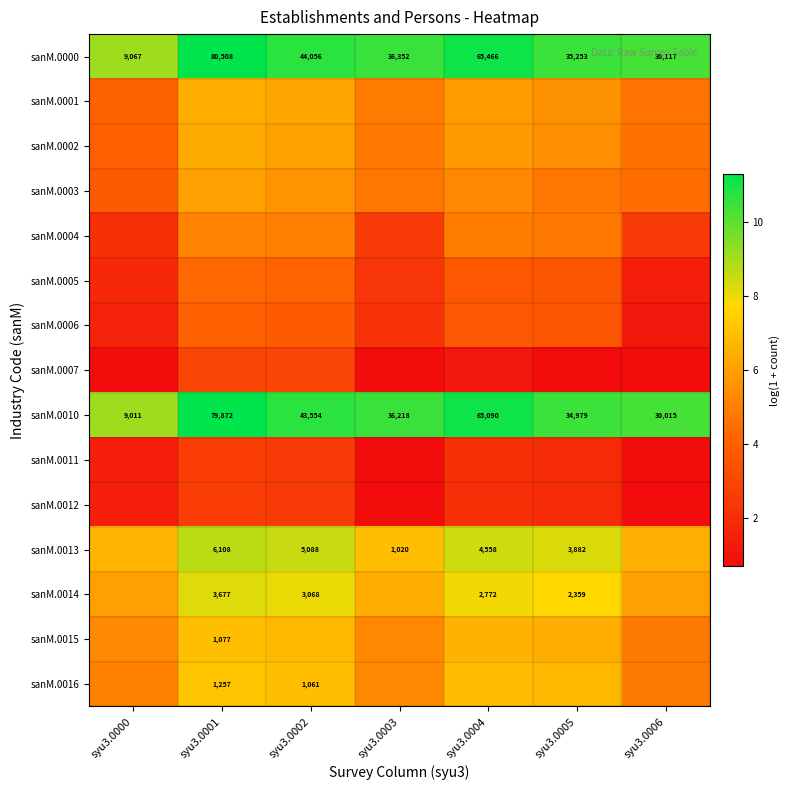

At which label is sanM.0014 closest to 7?

syu3.0003